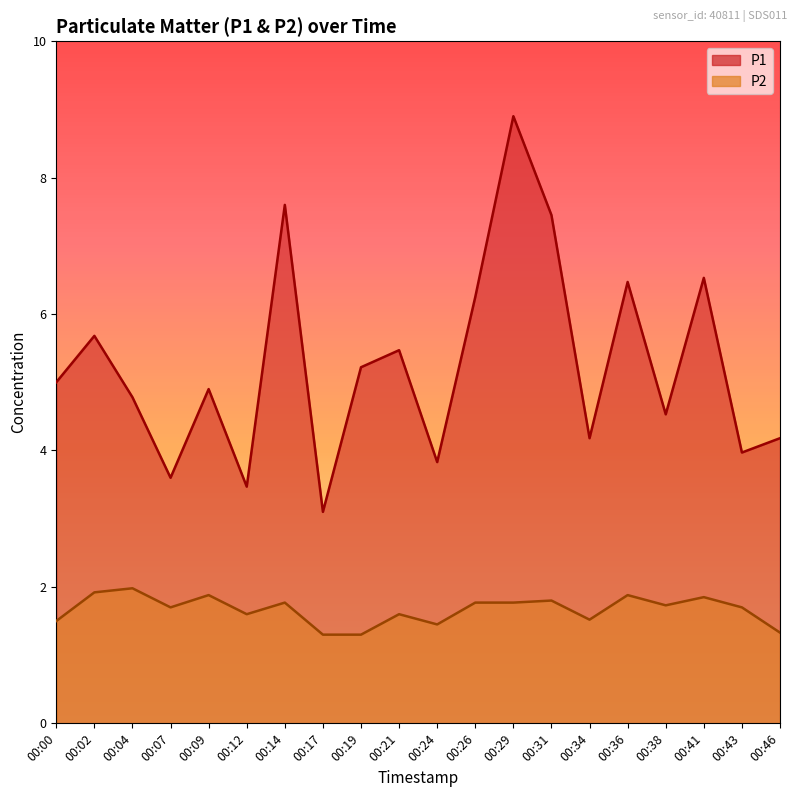

Rank the series at 00:34 from lowest to highest value.

P2, P1